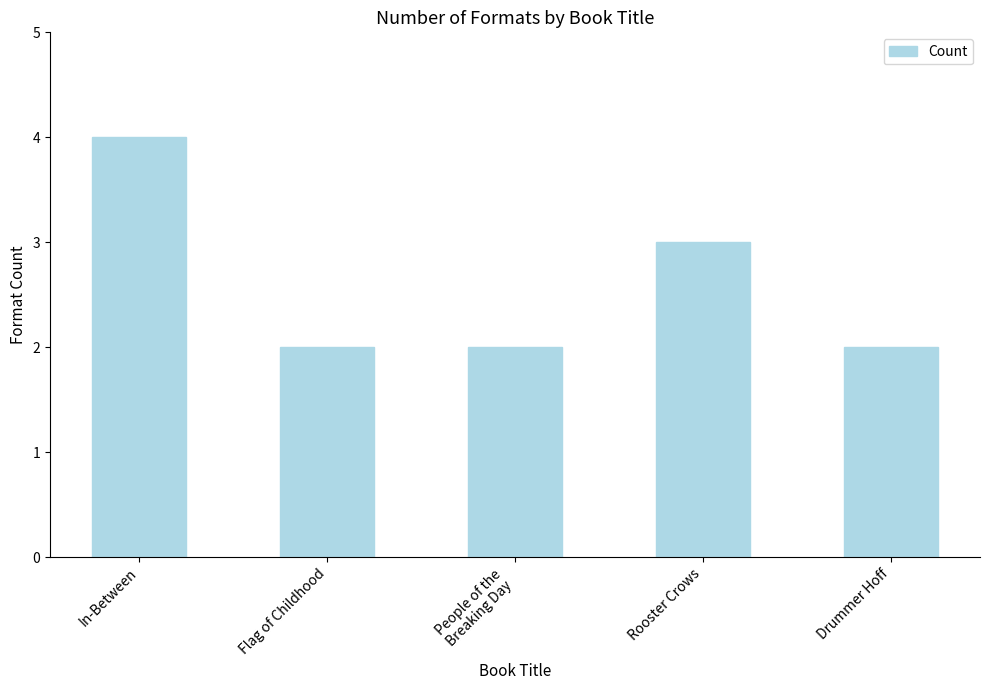

What is the maximum value shown in the chart?

4